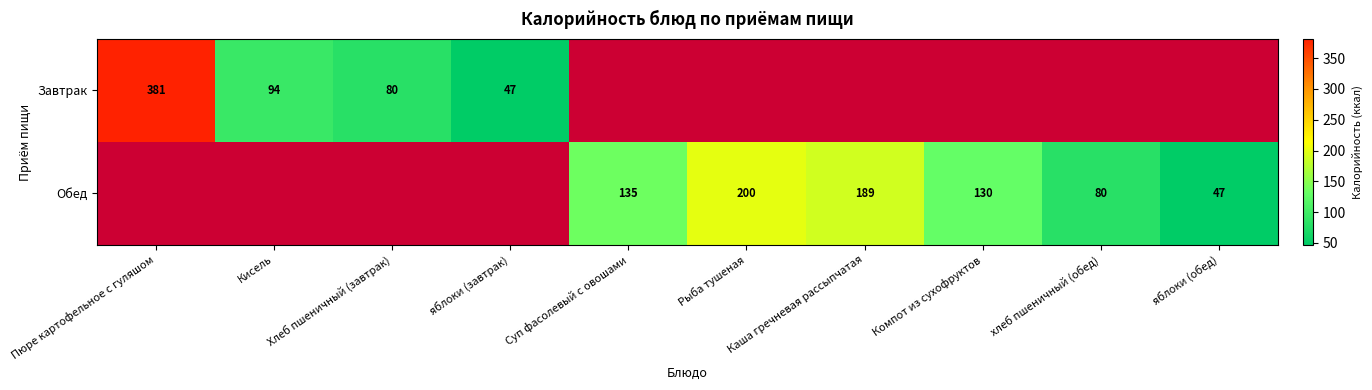

The value of Завтрак at Хлеб пшеничный (завтрак) is 141. True or false?

False